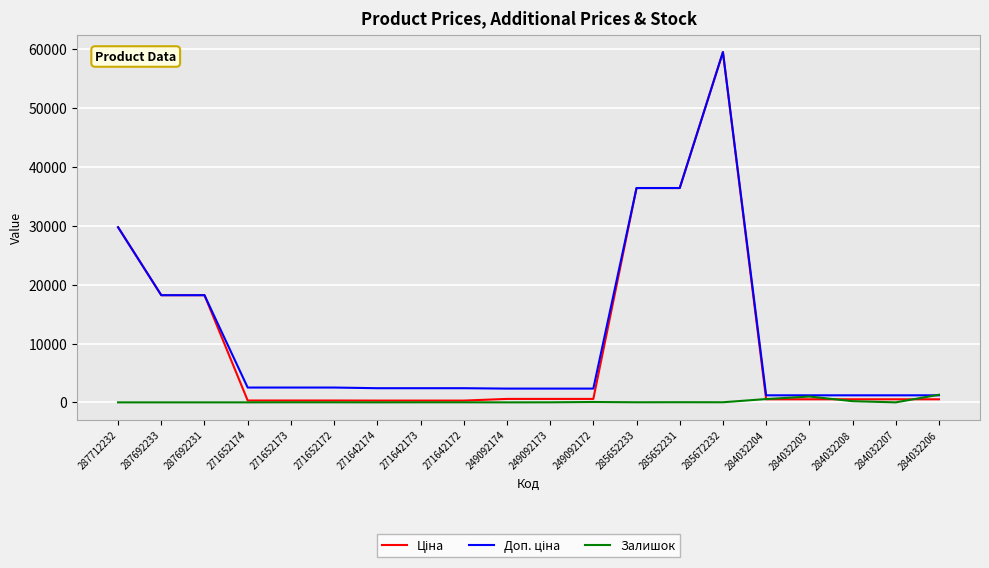

At which category is the sum across all series the highest?

285672232